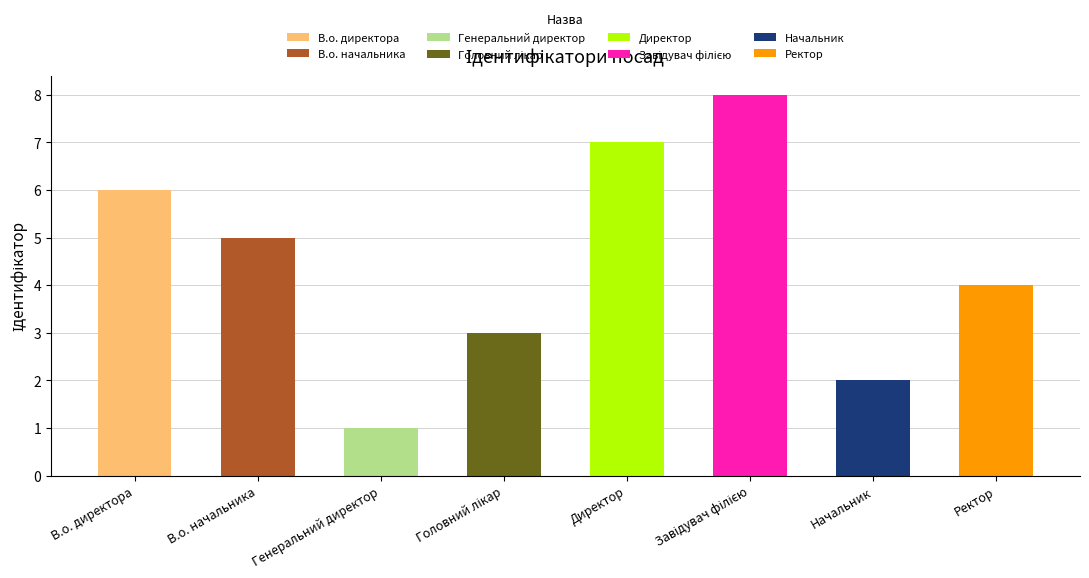

True or false: the data shows 11 at Завідувач філією.

False